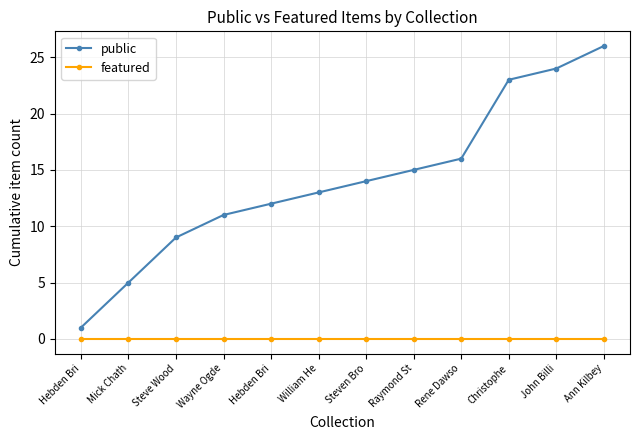

What is the difference between the public values at Steve Wood and Mick Chath?

4